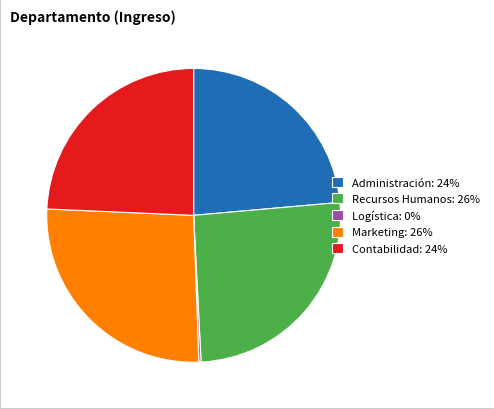

True or false: Marketing accounts for 41% of the total.

False